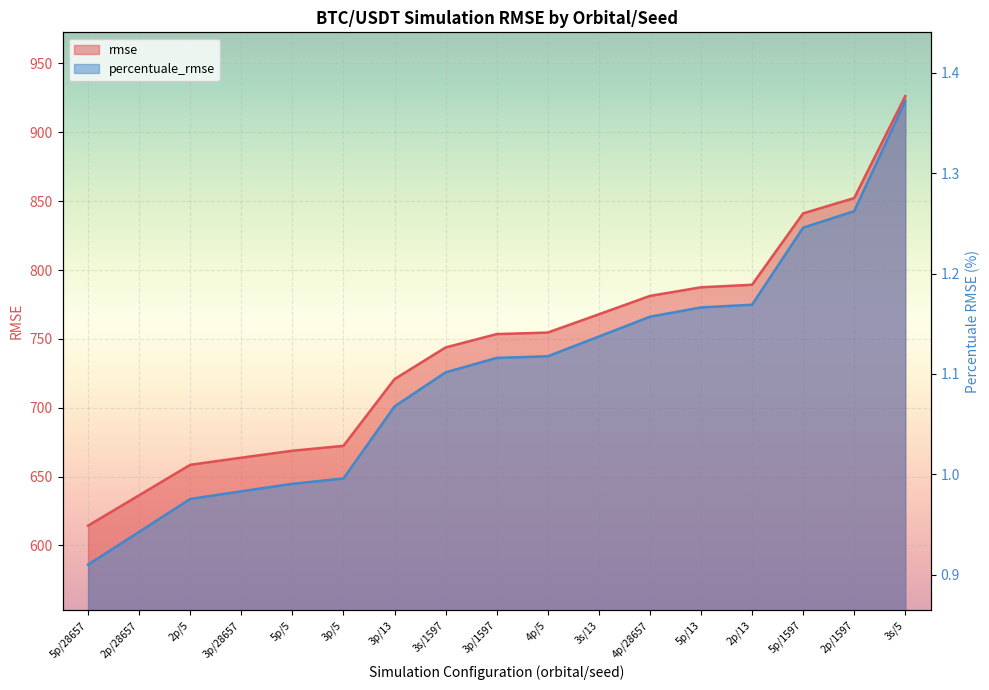

True or false: rmse and percentuale_rmse intersect in this chart.

False